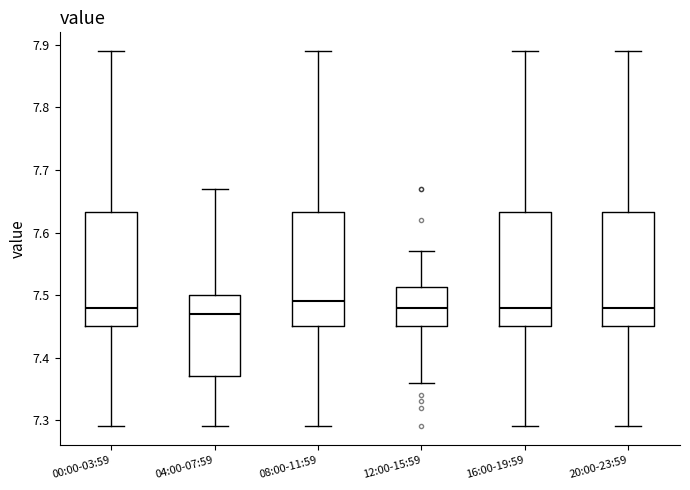

Reading left to right, read every box against the y-axis: the position of its median line, the range the box covers, and the ends of its whiskers. The values are not printed on the chart, so give them approximately, as read against the axis.

00:00-03:59: median 7.48, box 7.45 to 7.63, whiskers 7.29 to 7.89
04:00-07:59: median 7.47, box 7.37 to 7.50, whiskers 7.29 to 7.67
08:00-11:59: median 7.49, box 7.45 to 7.63, whiskers 7.29 to 7.89
12:00-15:59: median 7.48, box 7.45 to 7.51, whiskers 7.36 to 7.57
16:00-19:59: median 7.48, box 7.45 to 7.63, whiskers 7.29 to 7.89
20:00-23:59: median 7.48, box 7.45 to 7.63, whiskers 7.29 to 7.89